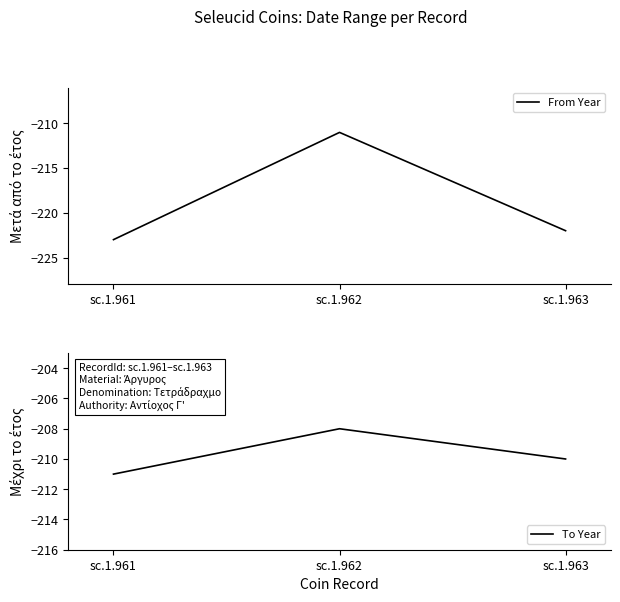

Which label corresponds to the smallest value in the chart?

sc.1.961